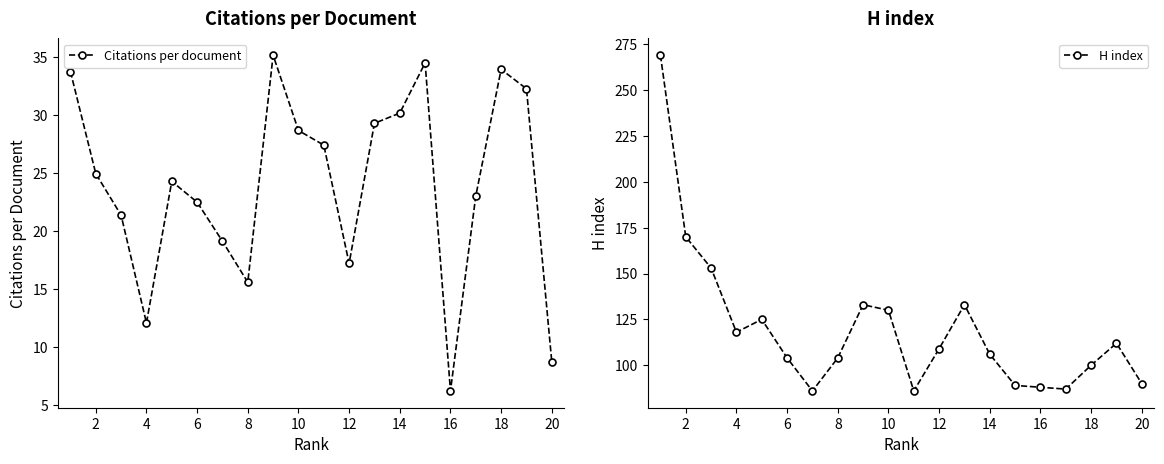

What is the sum of all H index values?

2392